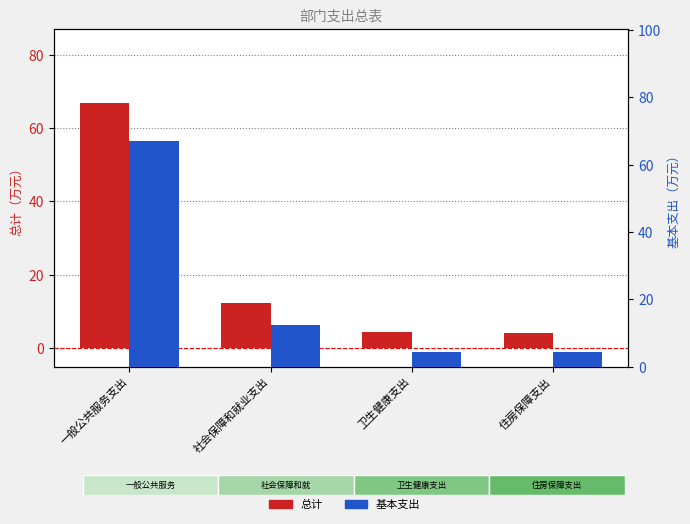

Rank the categories by 基本支出 value from lowest to highest.

住房保障支出, 卫生健康支出, 社会保障和就业支出, 一般公共服务支出